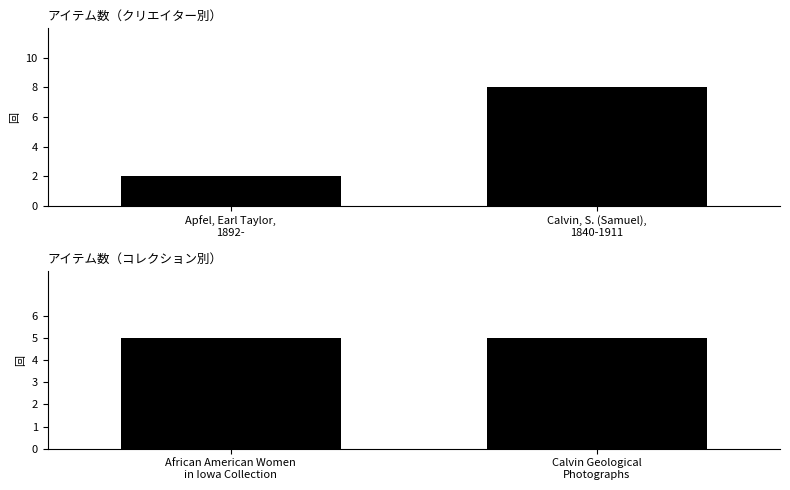

What position from the left is Calvin, S. (Samuel),
1840-1911?

2